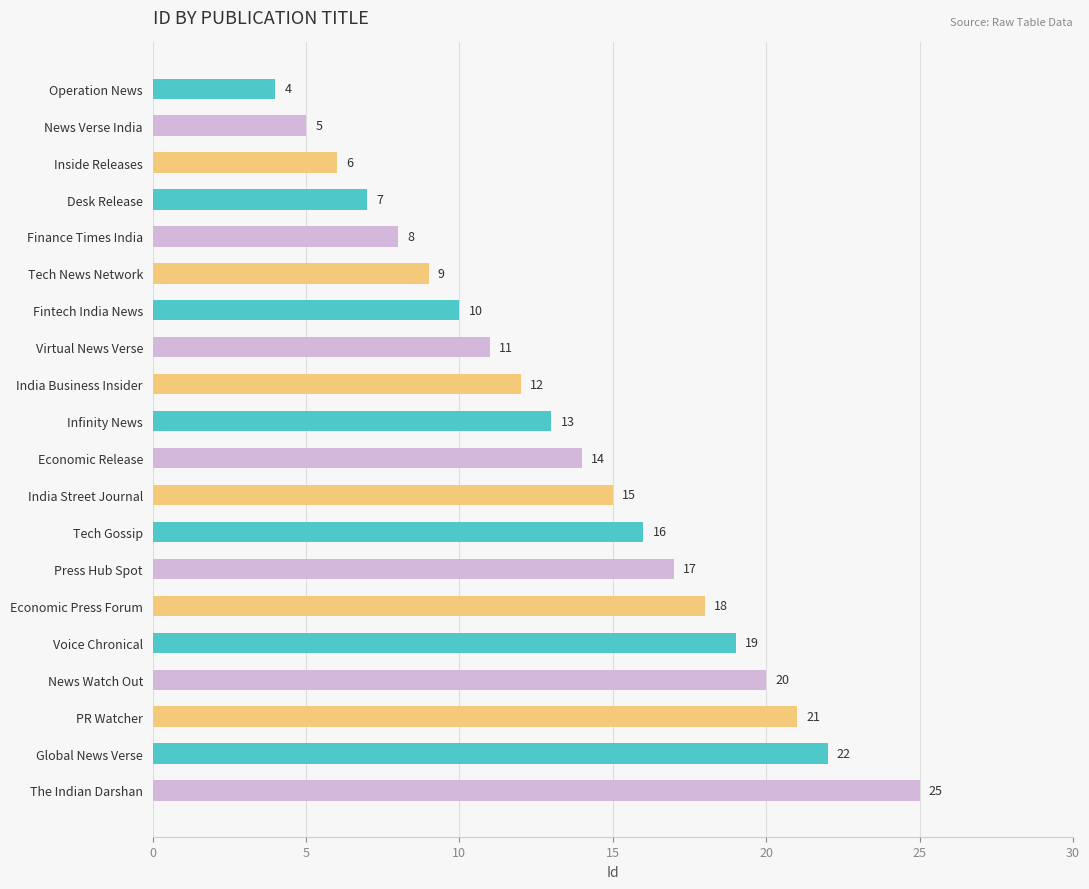

The value at Economic Press Forum is 18. True or false?

True